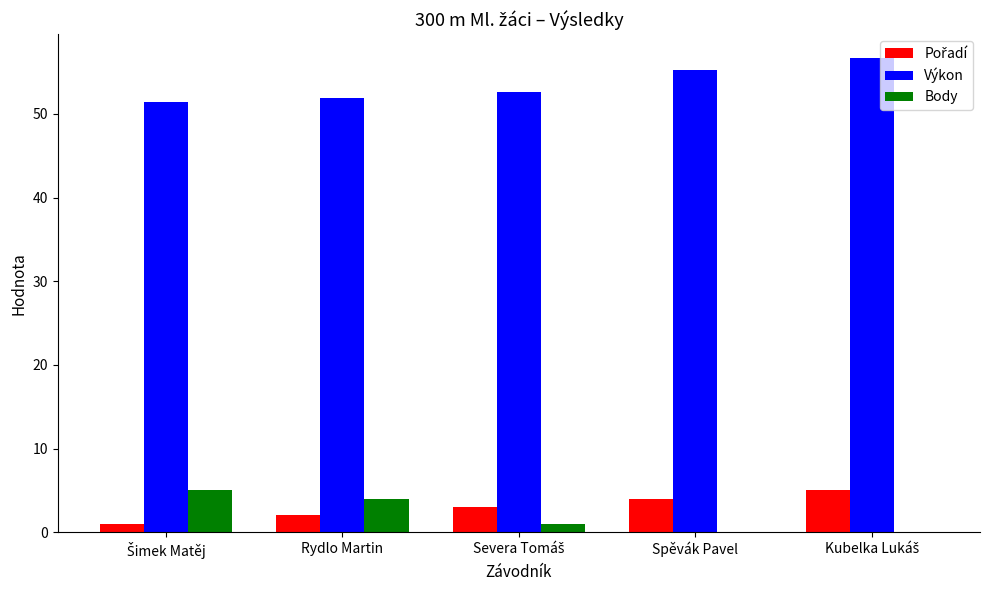

The Výkon series shows 55.2 at Spěvák Pavel. True or false?

True